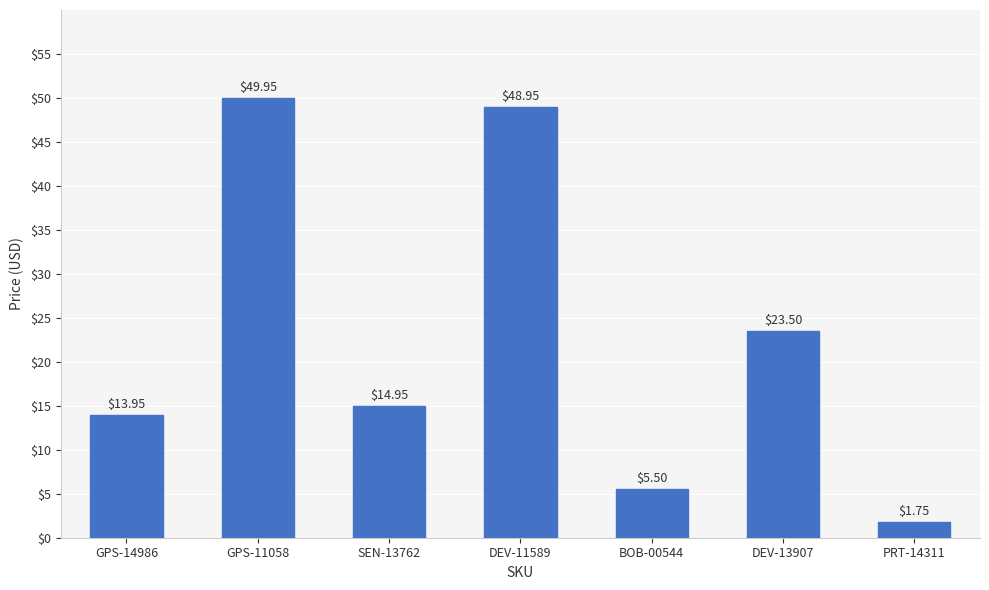

Approximately how many times larger is the value at BOB-00544 compared to DEV-11589?

0.1